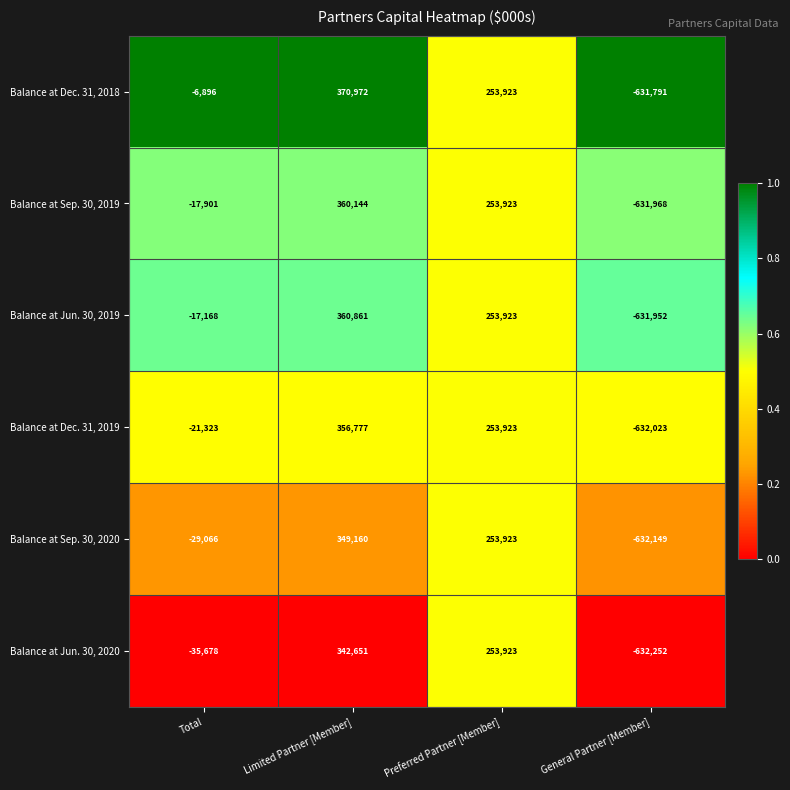

What is the difference between the maximum and minimum values in the Balance at Jun. 30, 2020 series?

974903